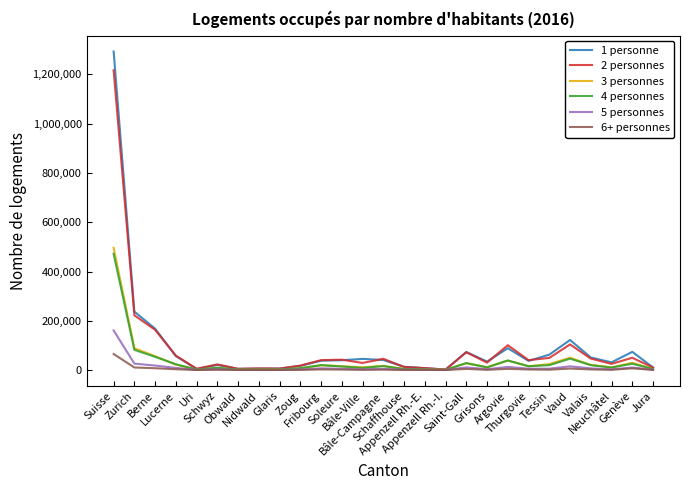

What is the minimum value for 5 personnes?

542